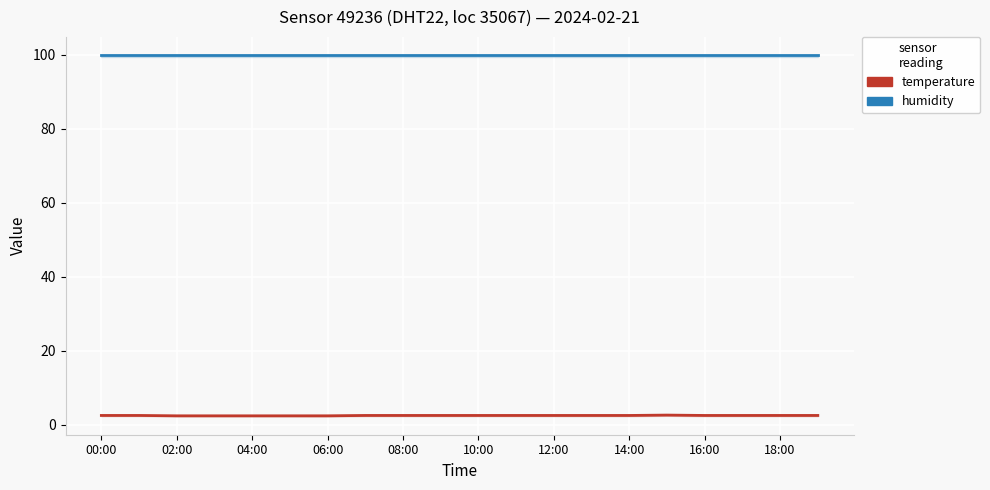

True or false: humidity and temperature cross at least once.

False